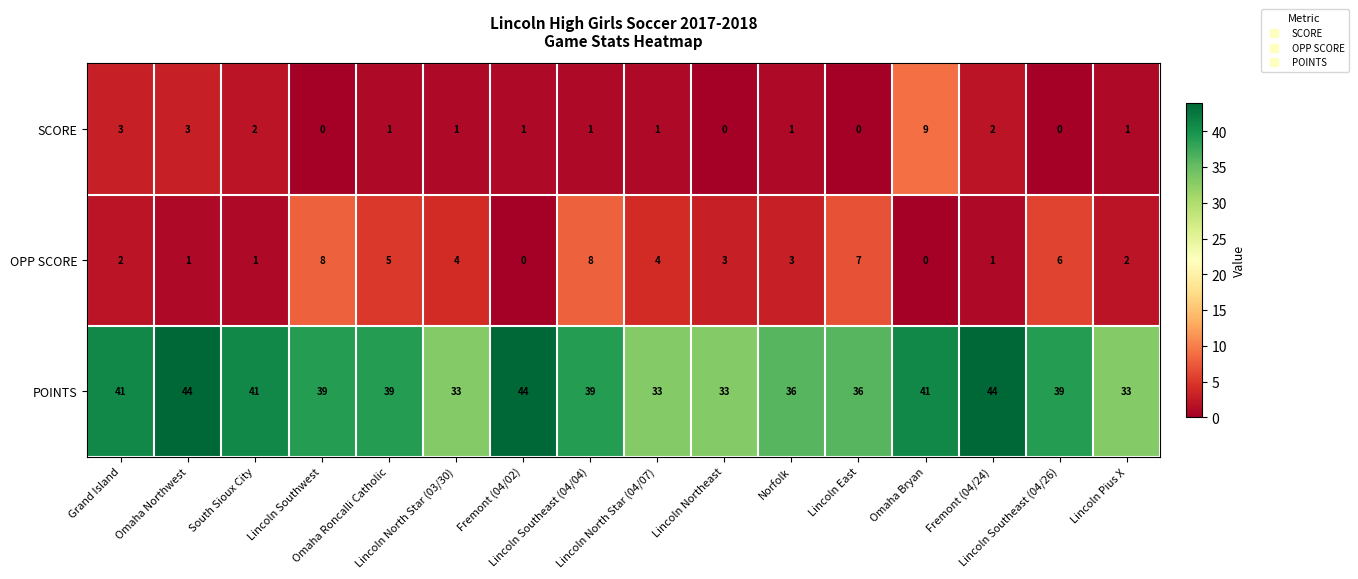

At which category is the sum across all series the highest?

Omaha Bryan